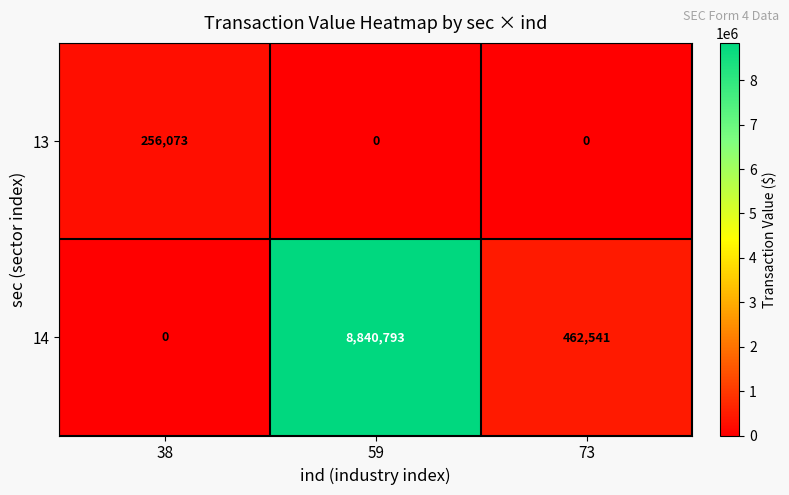

What is the difference between the maximum and minimum values in the 13 series?

256073